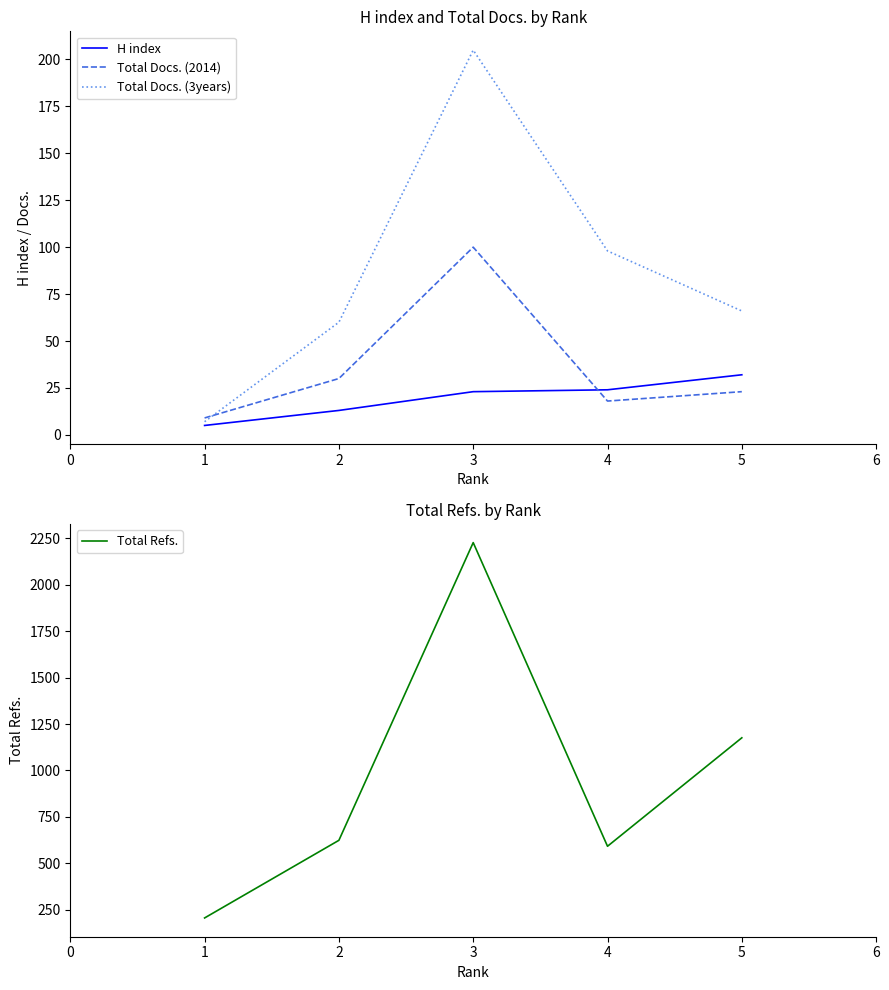

List the series in order of their peak value, highest first.

Total Refs., Total Docs. (3years), Total Docs. (2014), H index